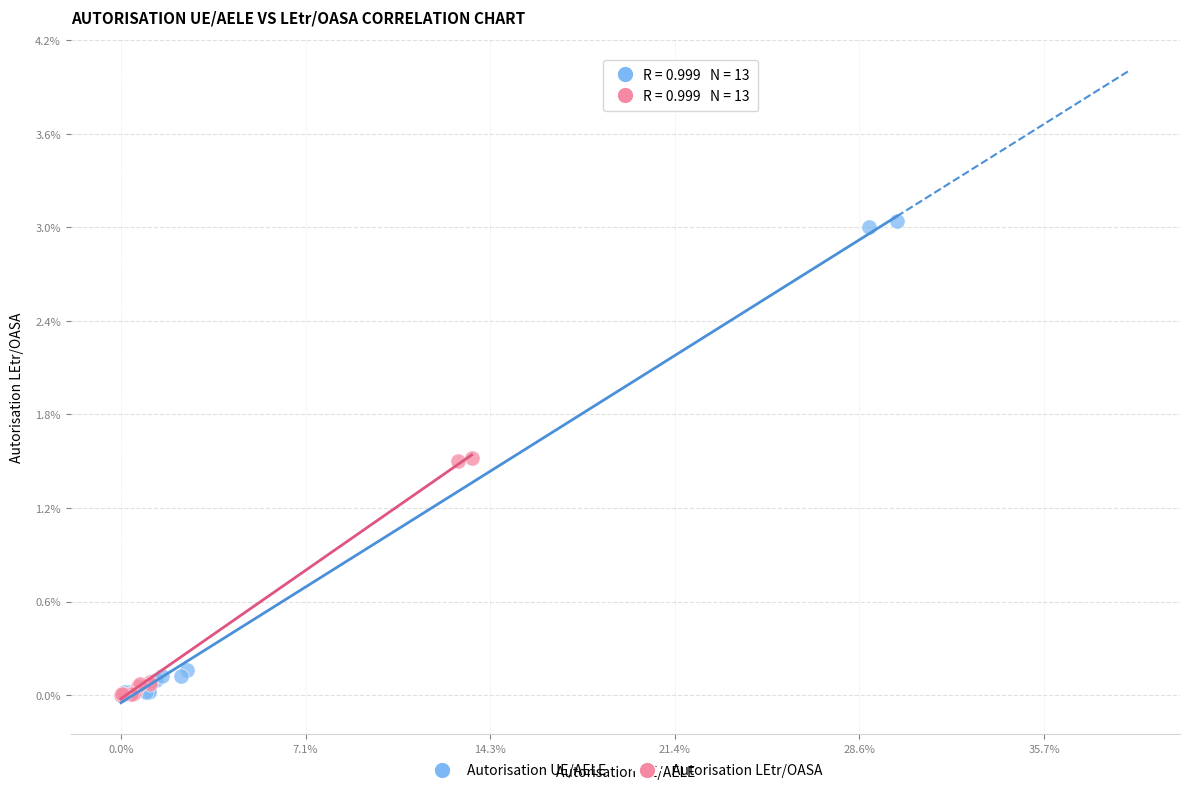

Which series reaches the maximum Y coordinate?

Autorisation UE/AELE